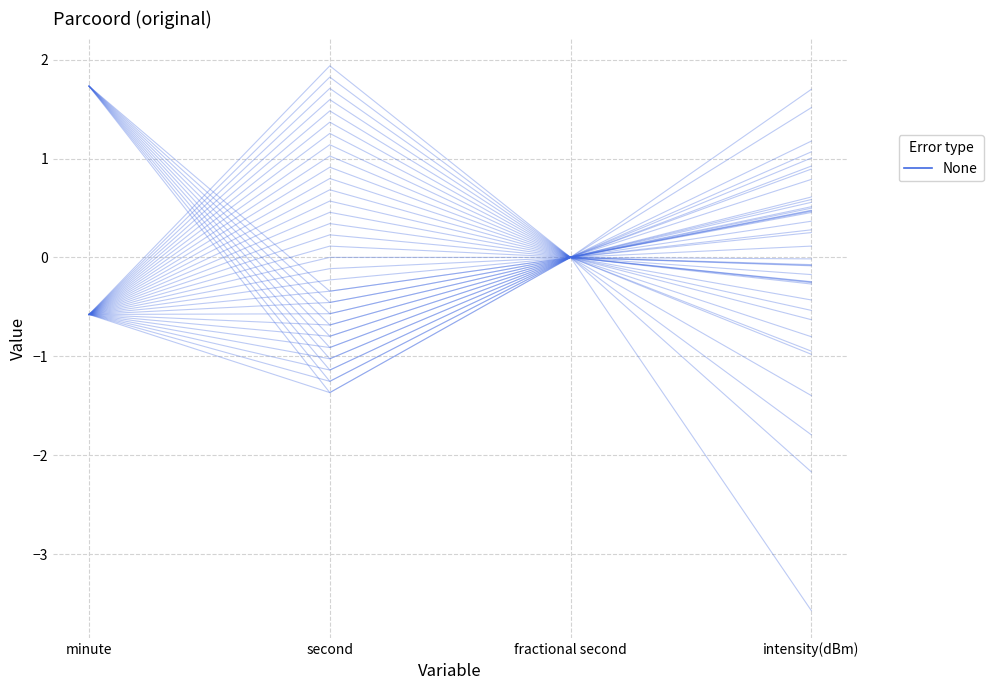

List the labels in order of value, smallest first.

second, intensity(dBm), minute, fractional second